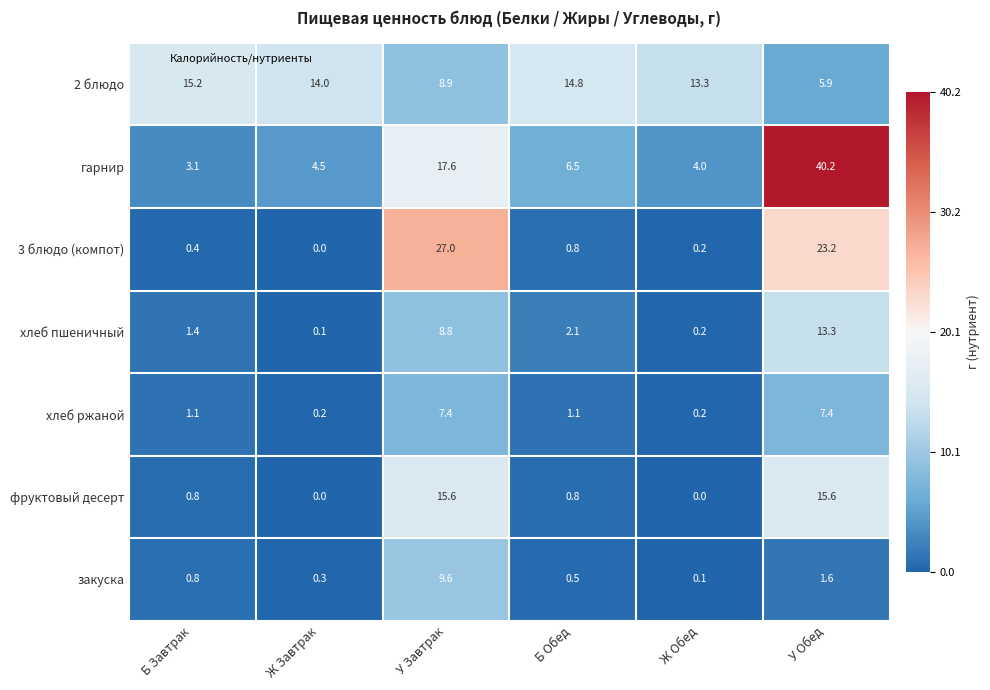

What is the spread (max minus min) of values at Ж Обед?

13.3